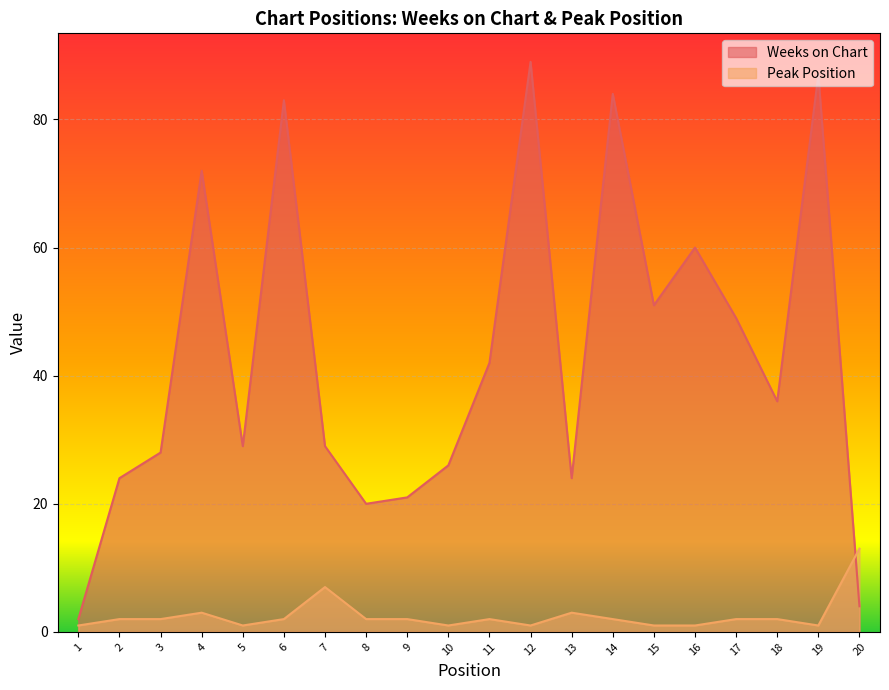

What is the difference between the highest and lowest values at 9?

19